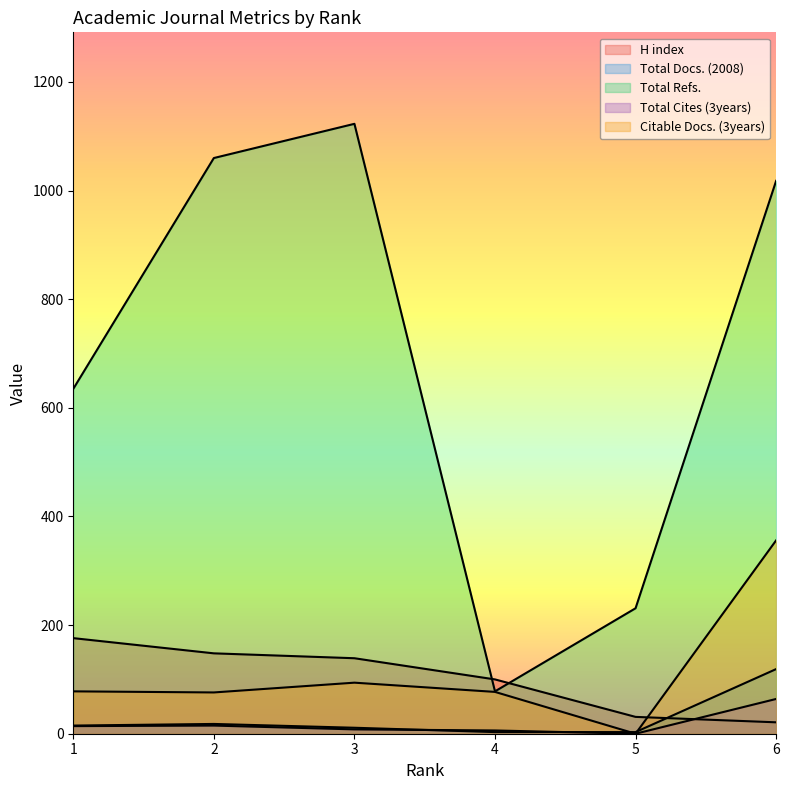

At 5, list the series in order from smallest to largest.

Total Cites (3years), Citable Docs. (3years), Total Docs. (2008), H index, Total Refs.